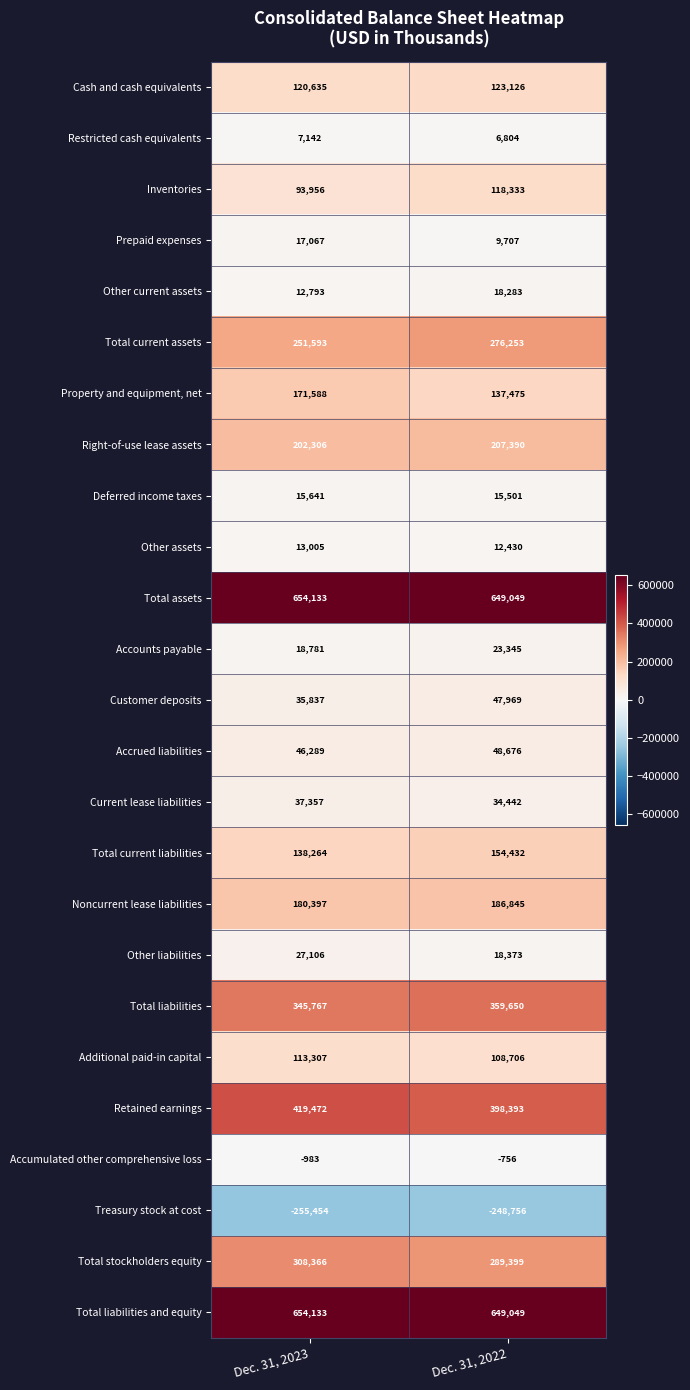

Which series has the widest spread of values?

Property and equipment, net